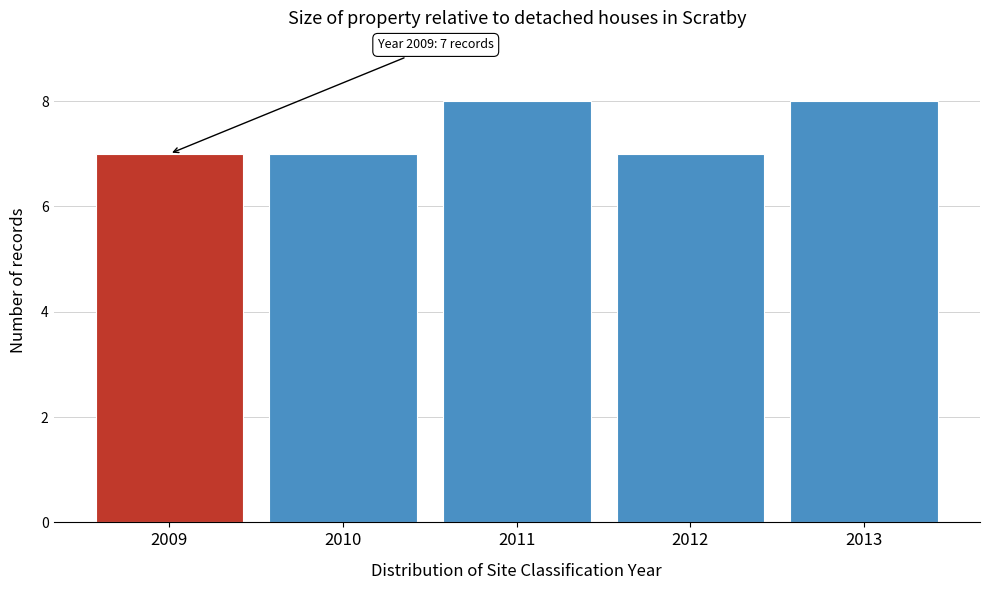

Reading left to right, what are all the values shown in this chart?

2009=7	2010=7	2011=8	2012=7	2013=8